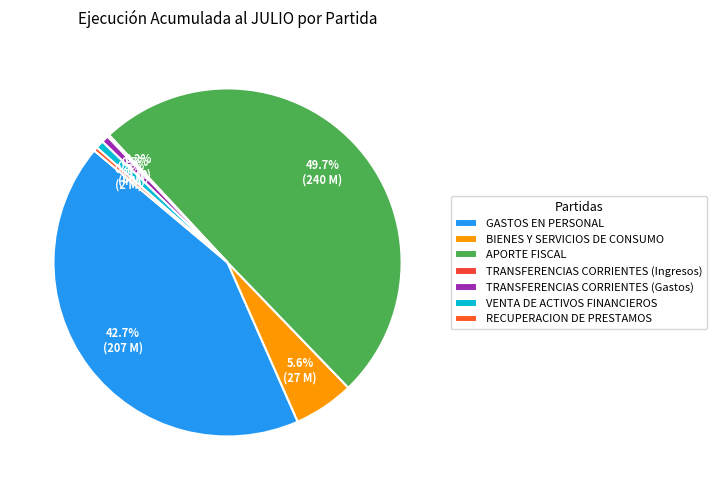

Is it true that RECUPERACION DE PRESTAMOS is 0% of the pie?

True